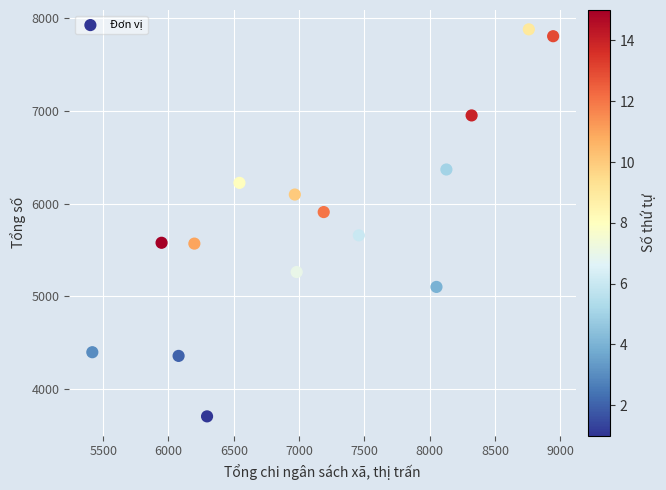

What is the range of Y values (max minus min)?

4172.7